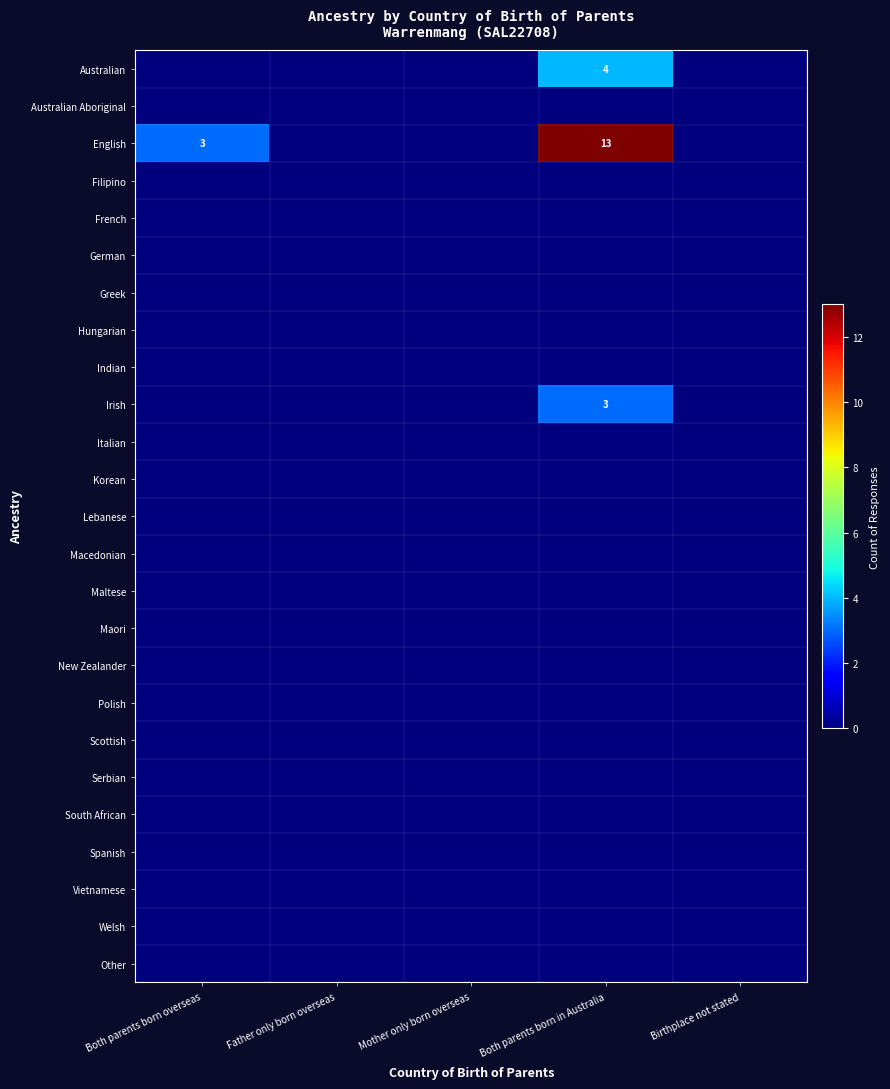

Which series changed the most between Both parents born overseas and Mother only born overseas?

English